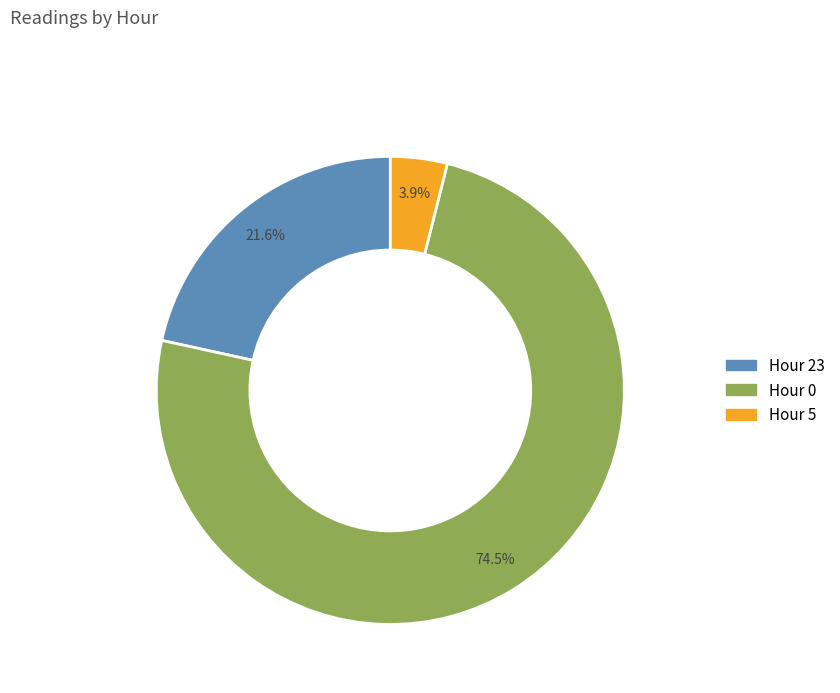

How many segments does this pie chart have?

3